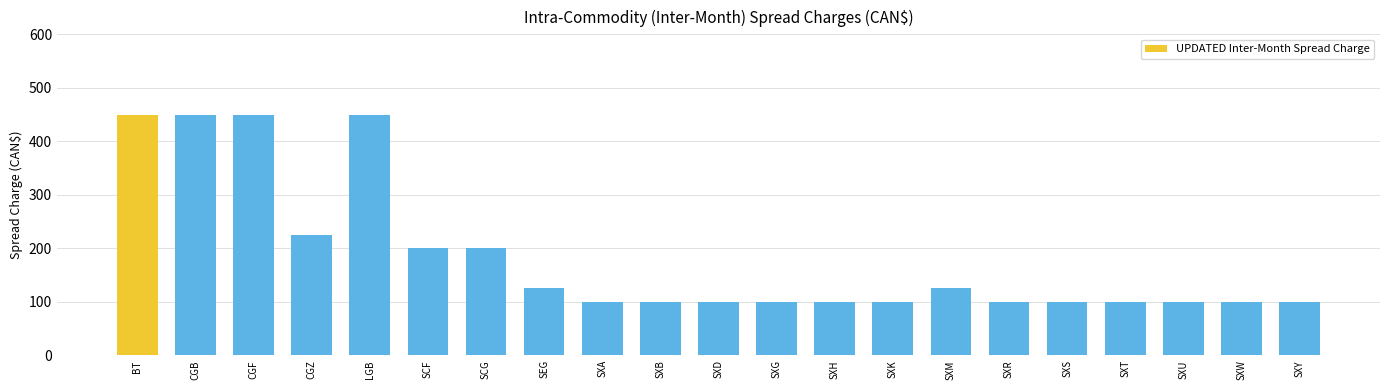

Read the value at CGF, to the nearest 50.

450